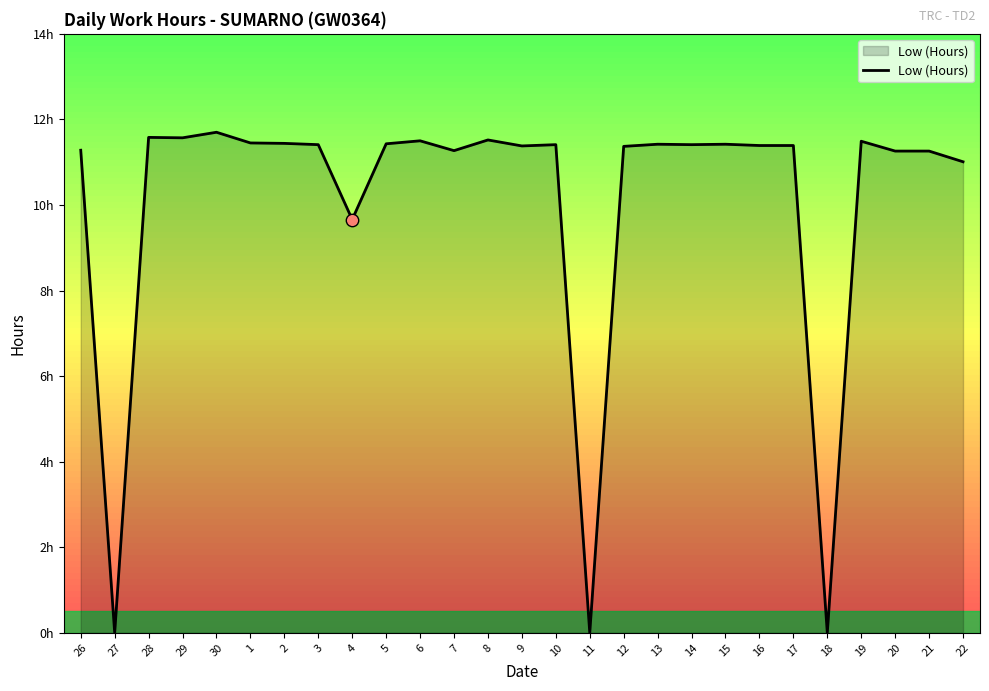

Between 22 and 6, which is larger?

6